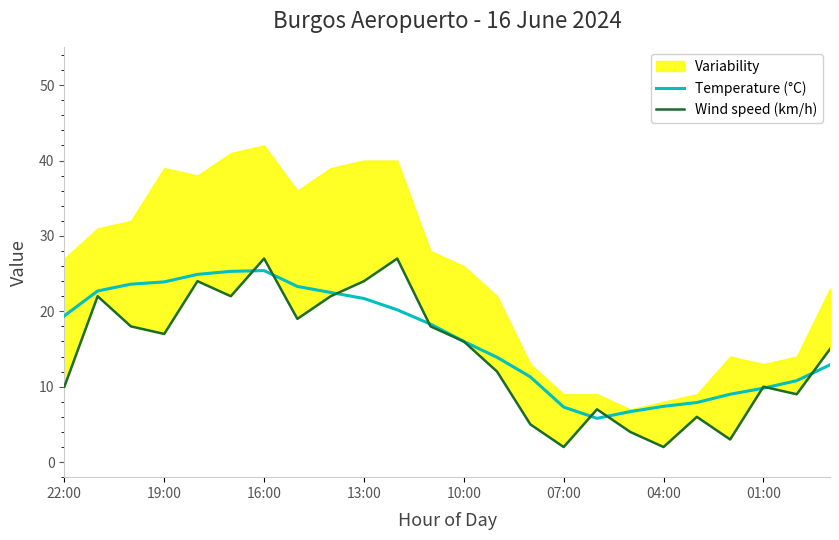

What is the maximum value for Temperature (°C)?

25.4